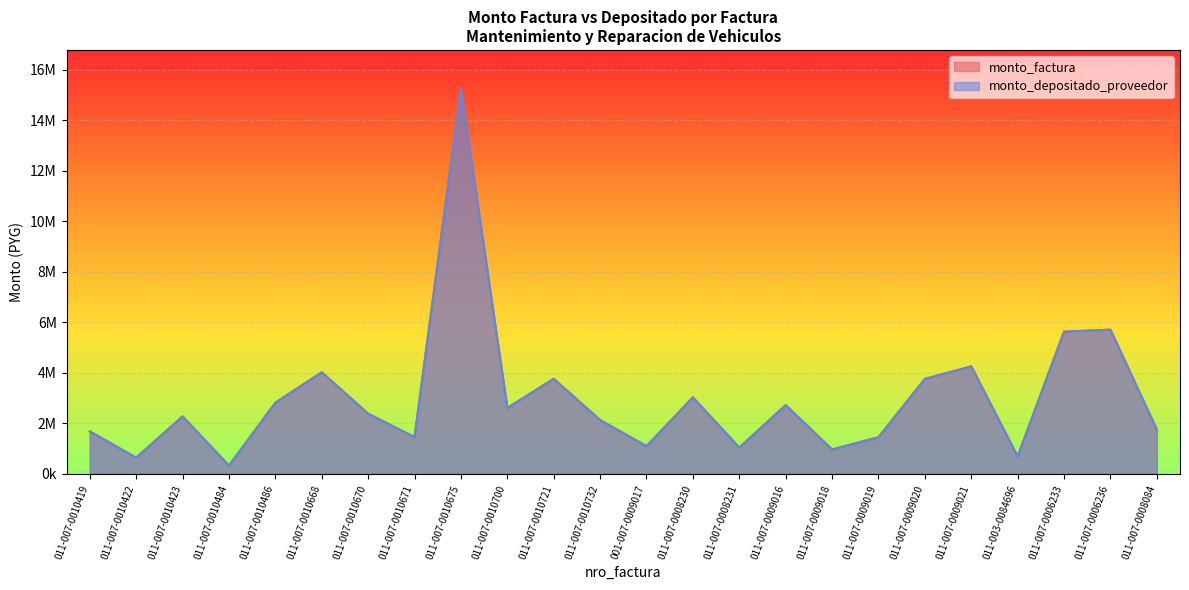

Read the monto_depositado_proveedor value at 011-007-0009019, to the nearest 10.

1452040